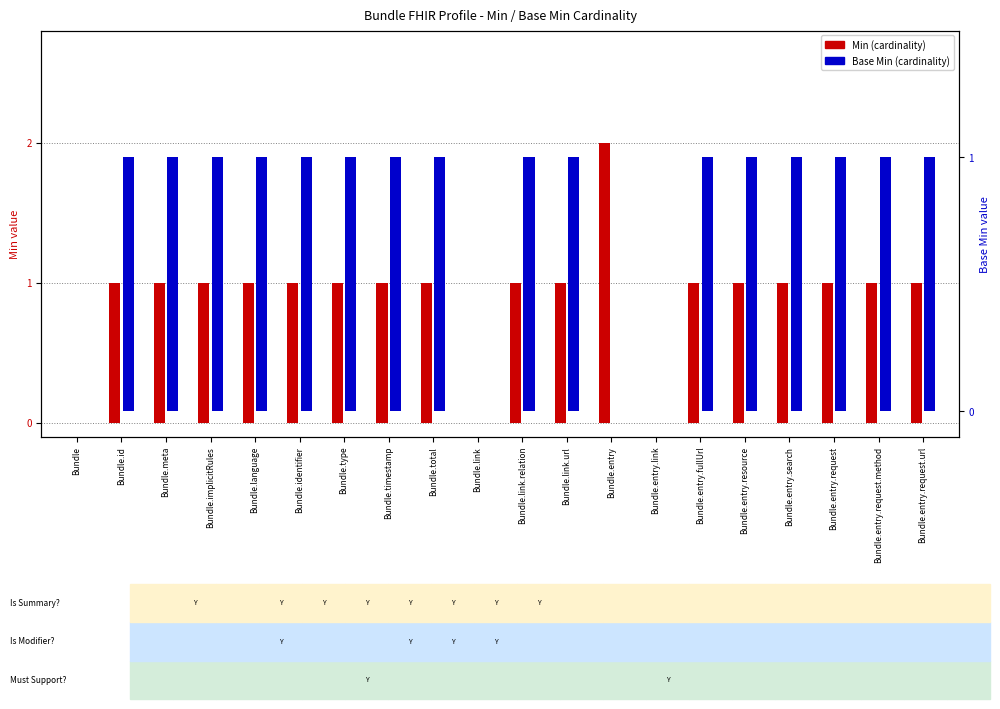

How many Base Min (cardinality) values are between 1 and 2?

16